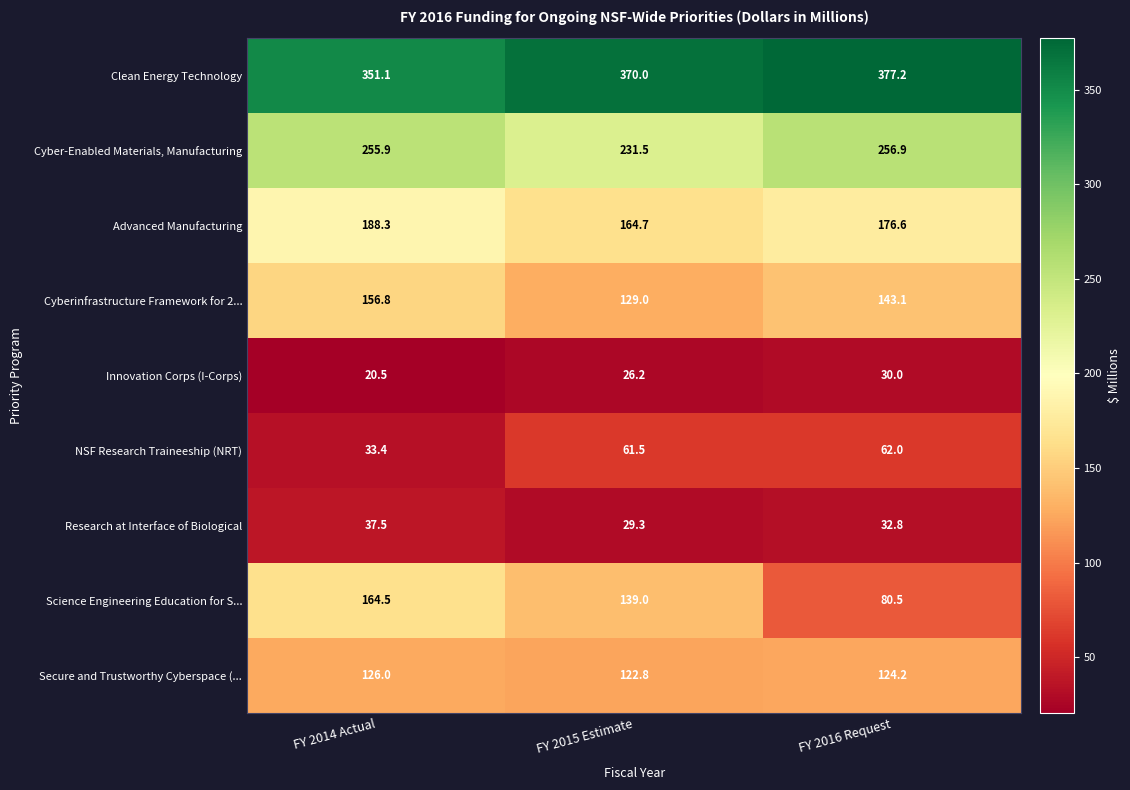

True or false: Research at Interface of Biological has a value of 47.5 at FY 2016 Request.

False